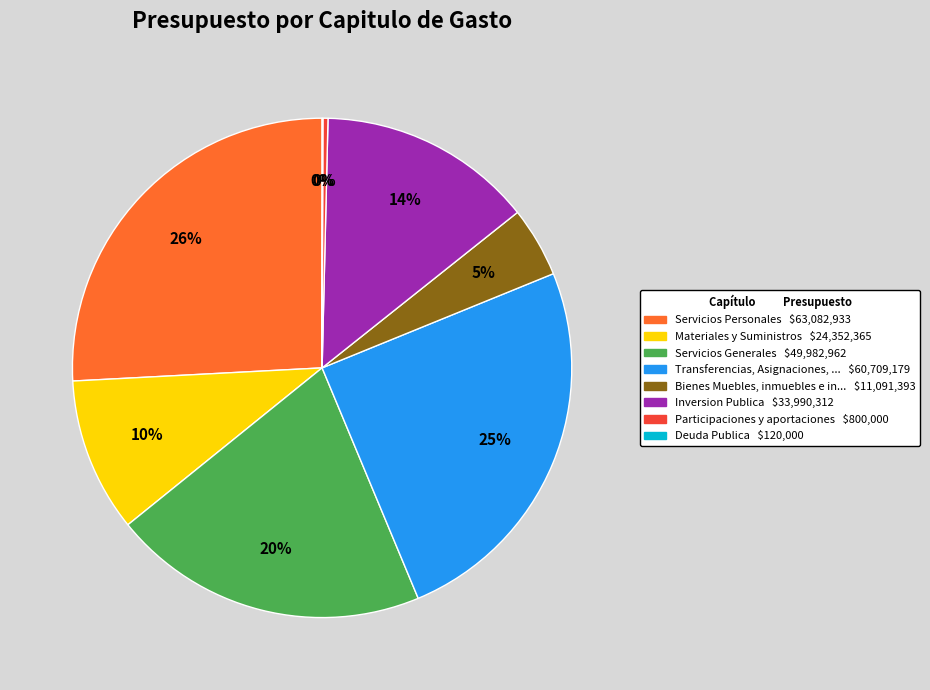

To the nearest percent, what is the difference between the largest and smallest slice percentages?

26%